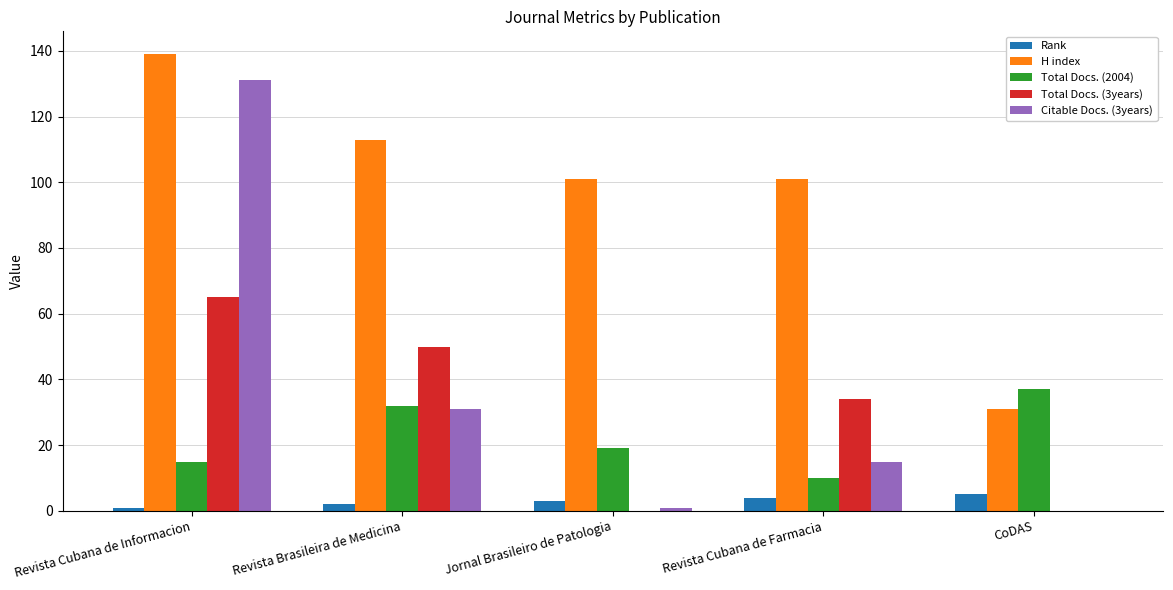

What is the total value across all series at CoDAS?

73